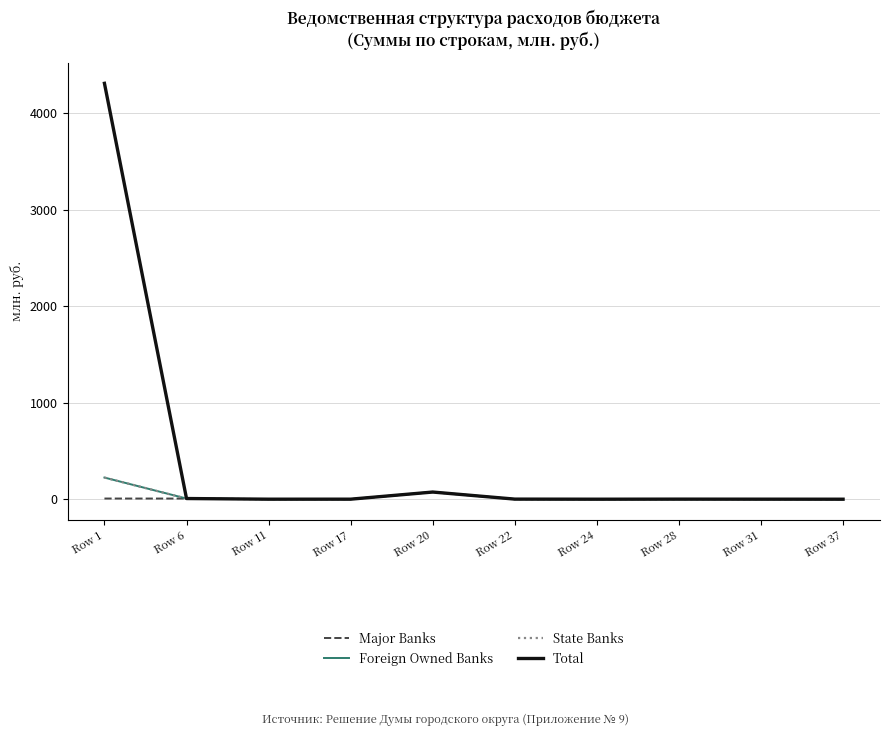

What is the sum of the Total values at Row 11 and Row 28?

1.0